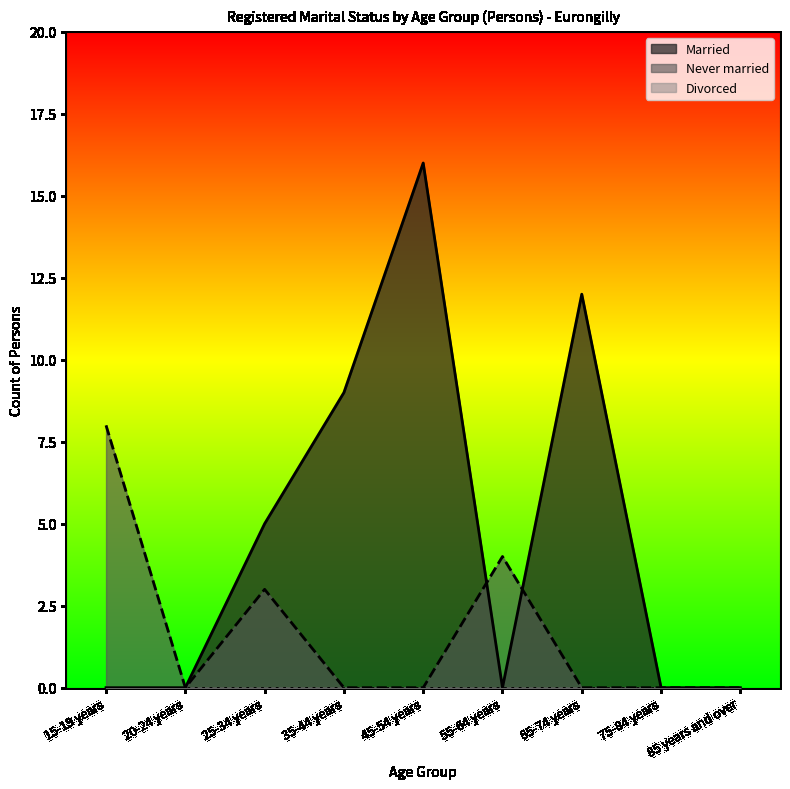

How many Married values are between 0 and 9?

7